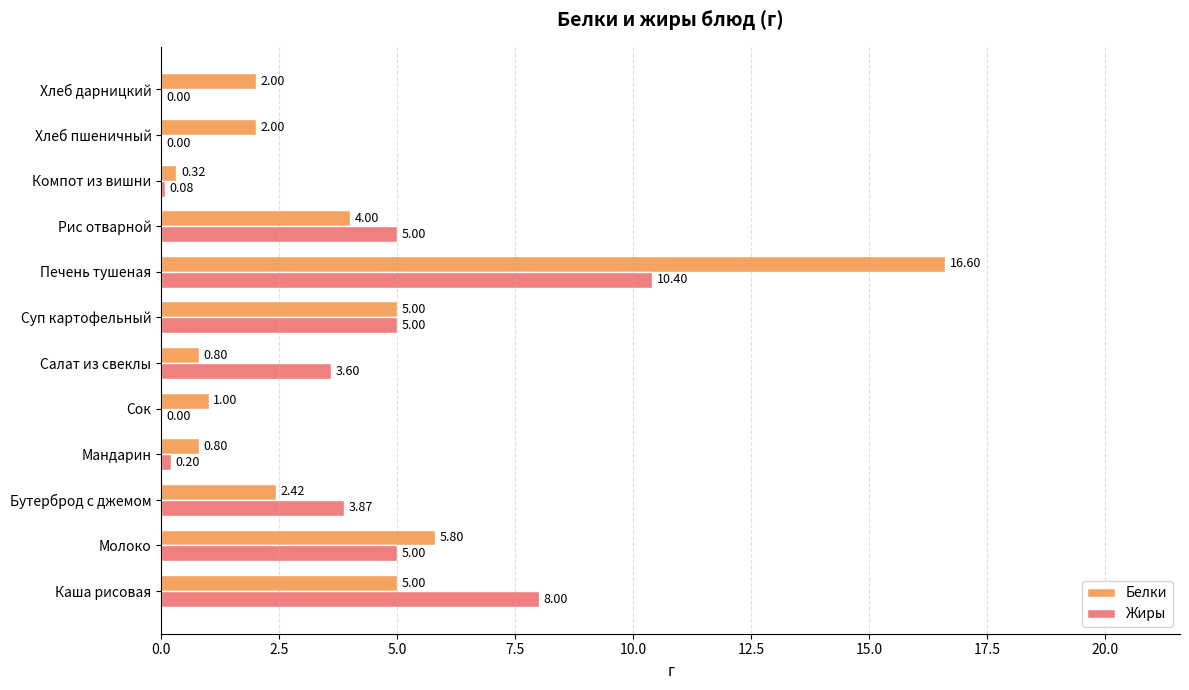

Is the value of Жиры at Суп картофельный greater than the value of Белки at Молоко?

No